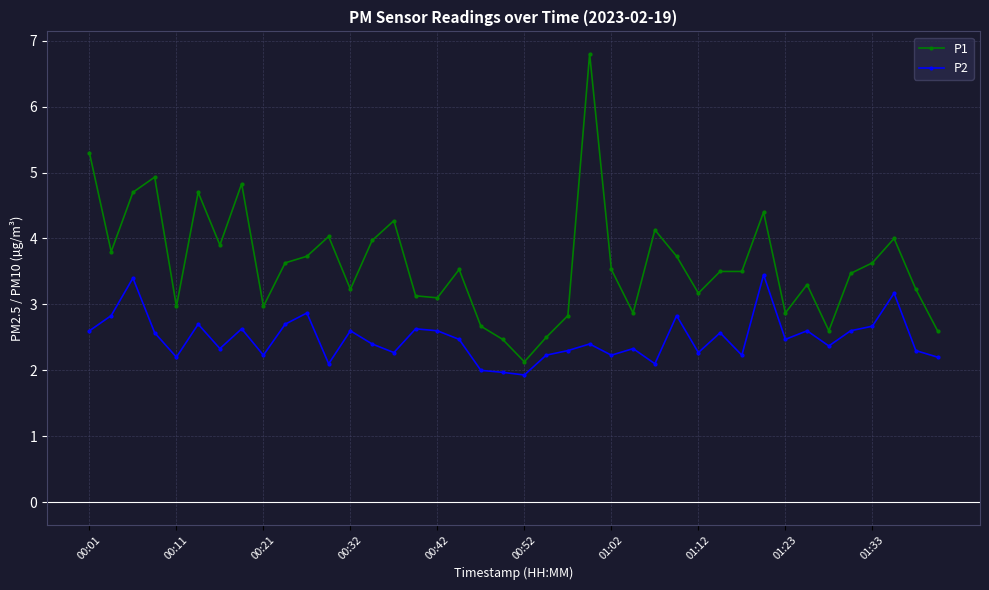

Which series has the largest range (max minus min)?

P1